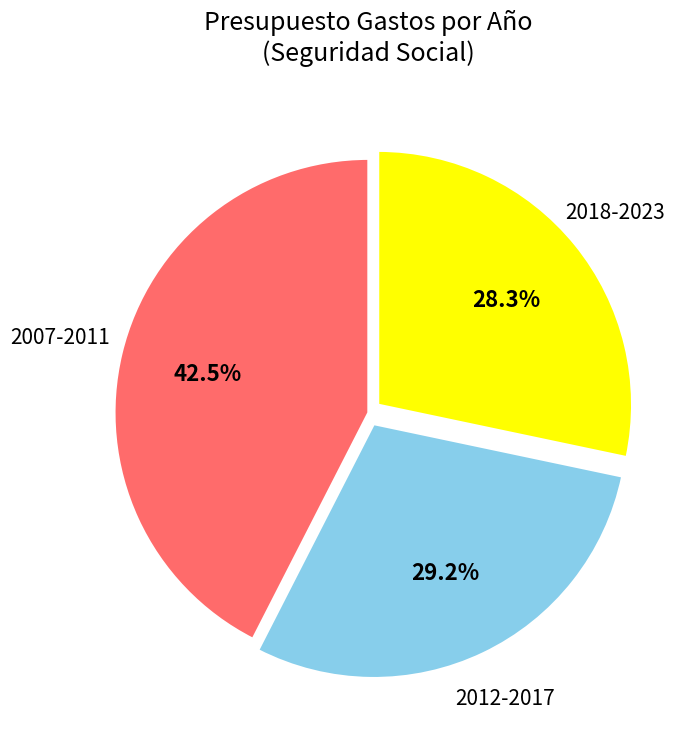

Is there any slice that represents more than half of the pie?

No